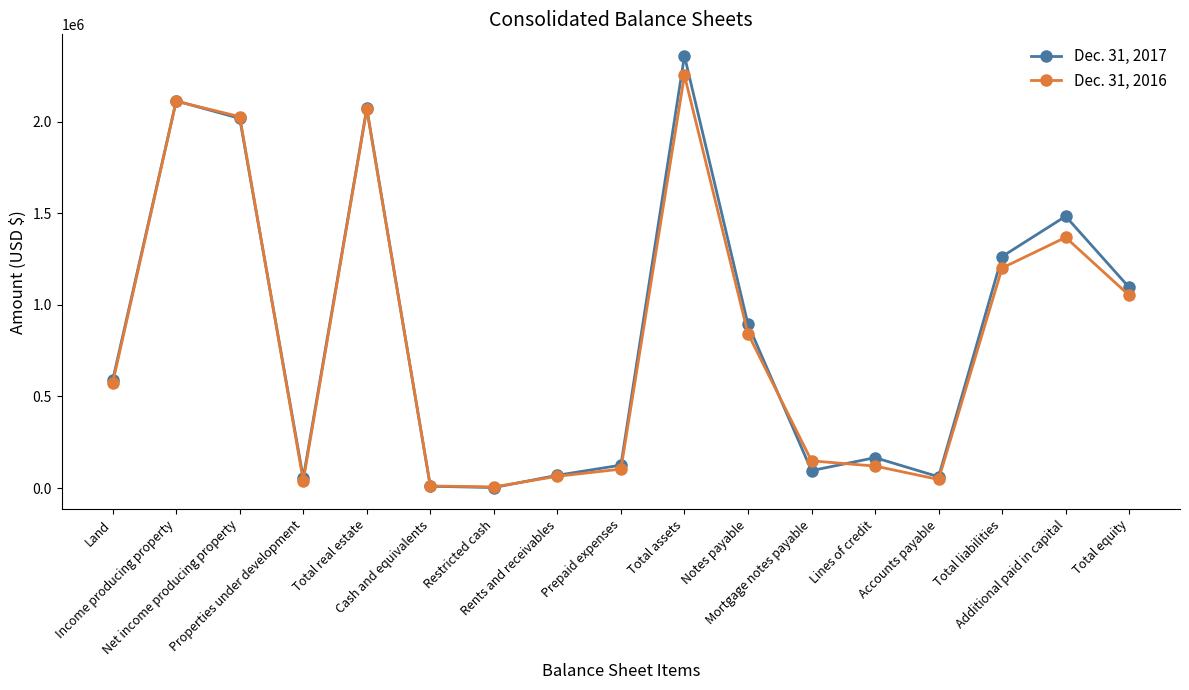

At how many categories does at least one series exceed 1617326?

4